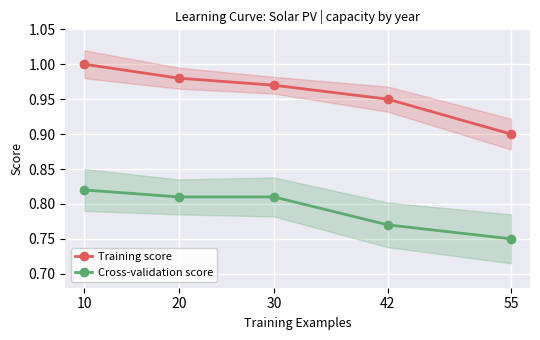

What is the value of the Cross-validation score point at the 5th from the left?

0.8